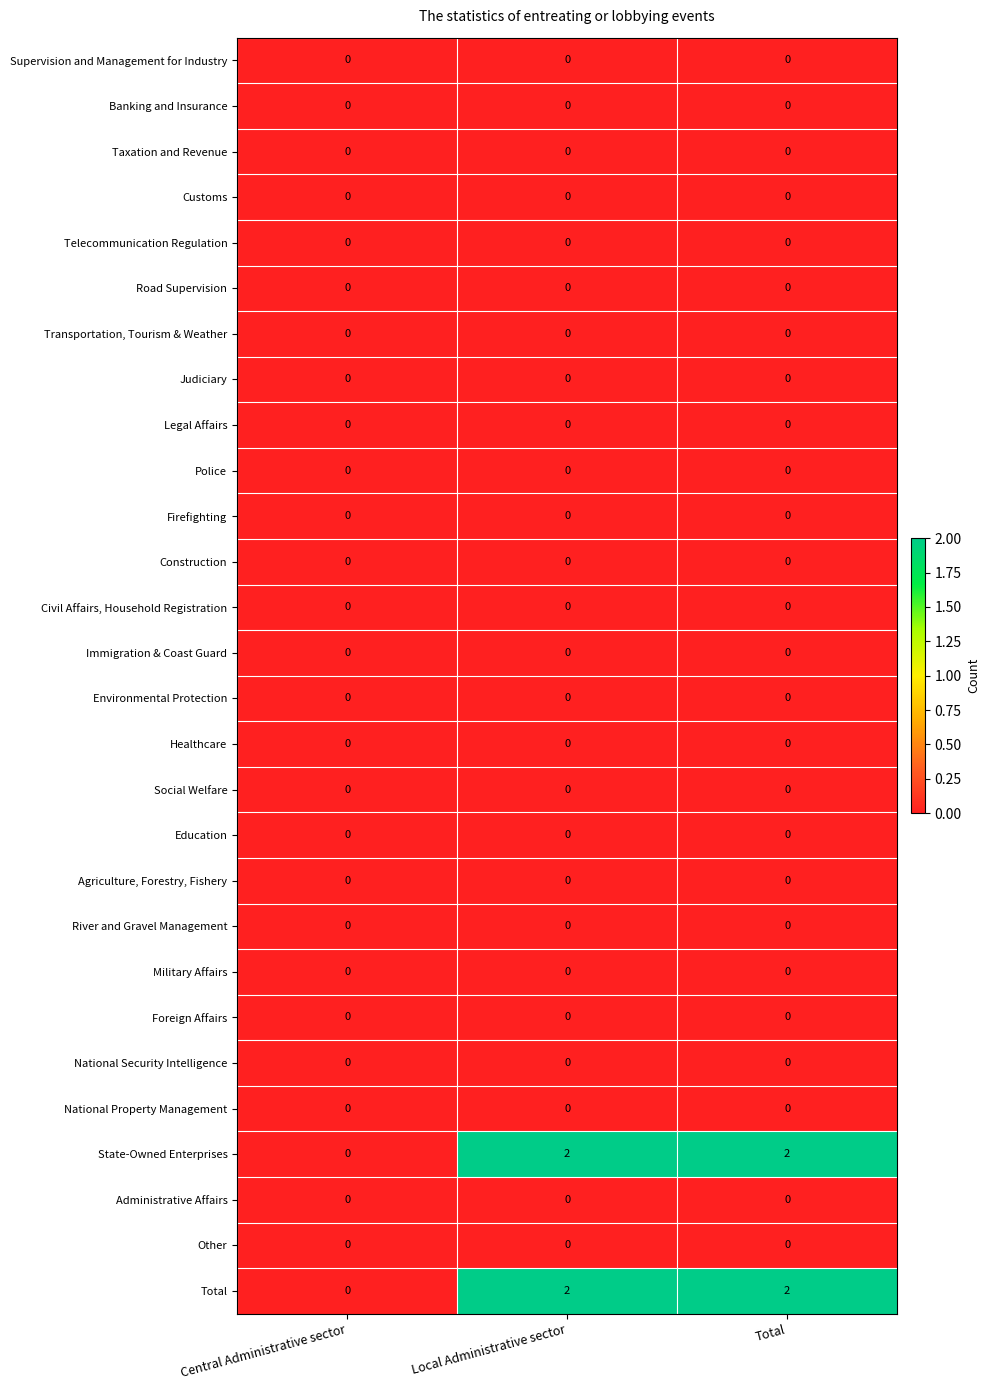

What is the total value across all series at Total?

4